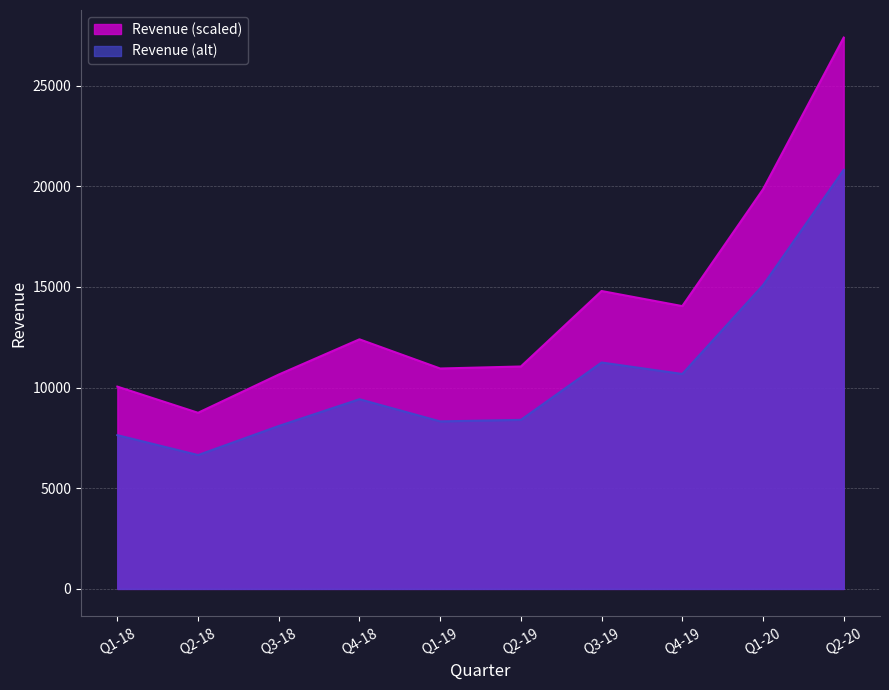

What is the label of the 4th point from the left?

Q4-18